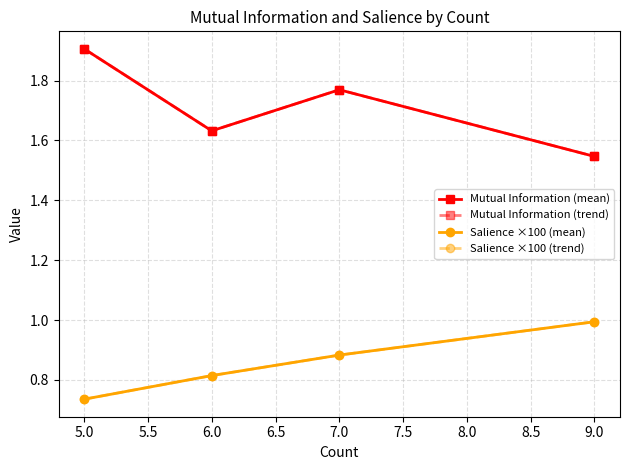

How many lines are shown in the chart?

4